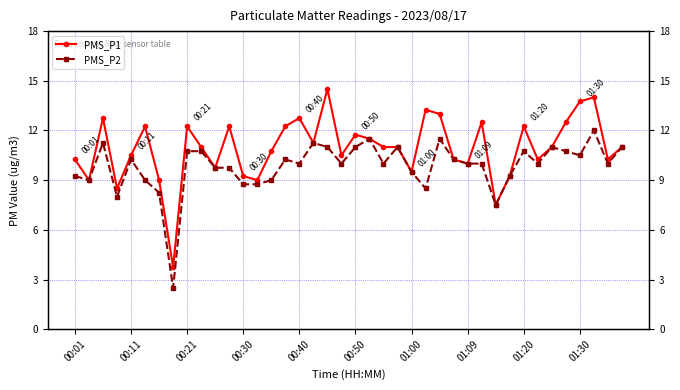

How many distinct data groups are displayed?

2